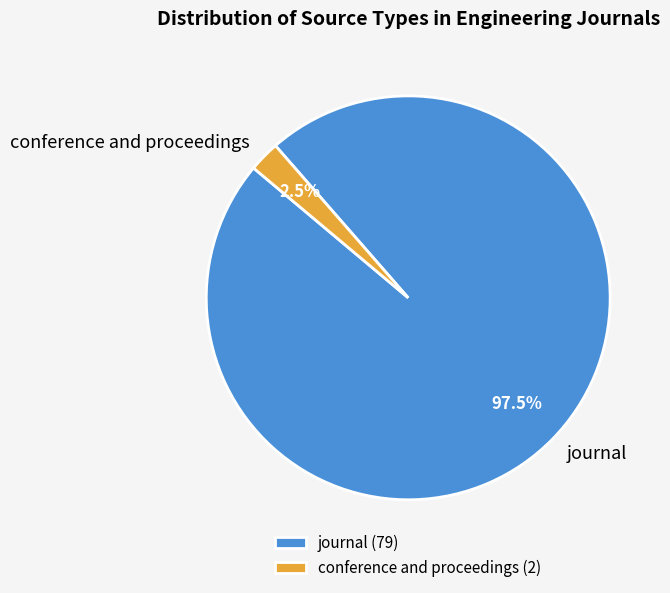

Which category accounts for the majority?

journal